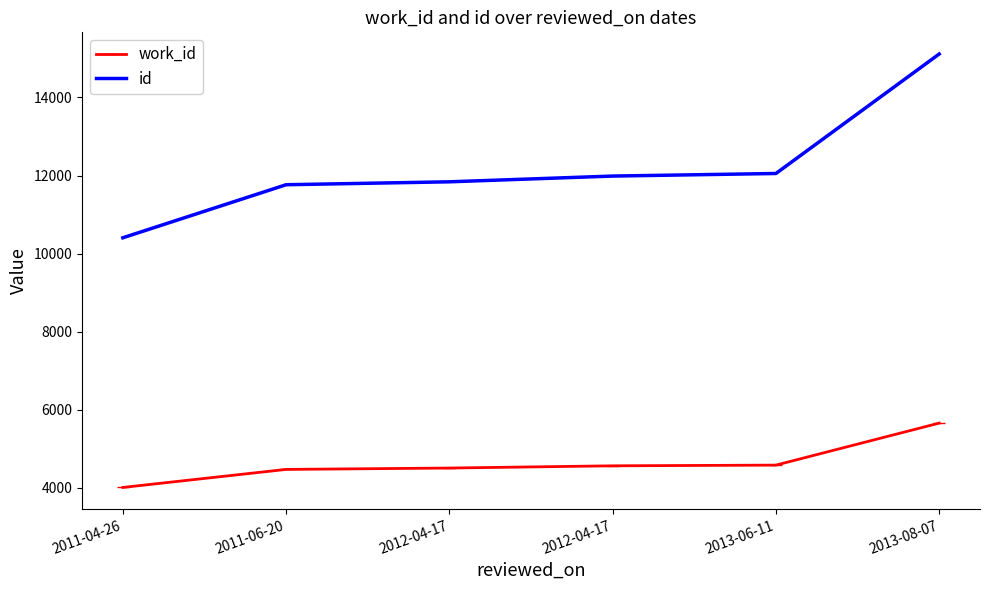

True or false: id has more than 2 points higher than both neighbors.

False